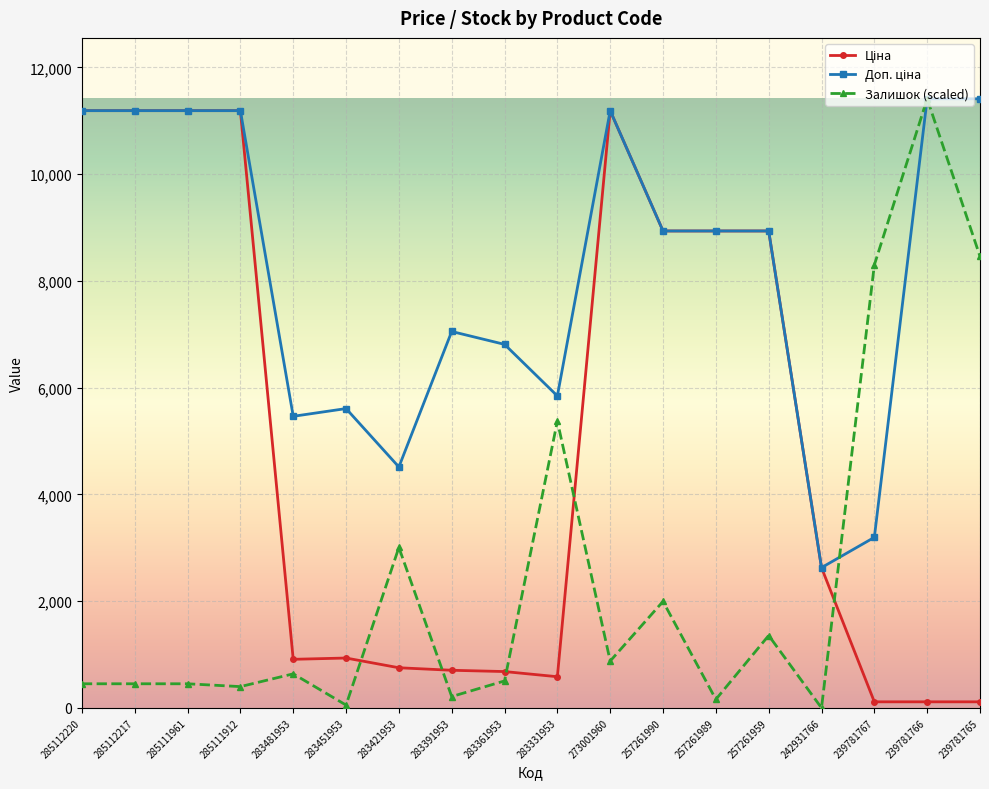

What is the total value across all series at 257261959?

19224.7